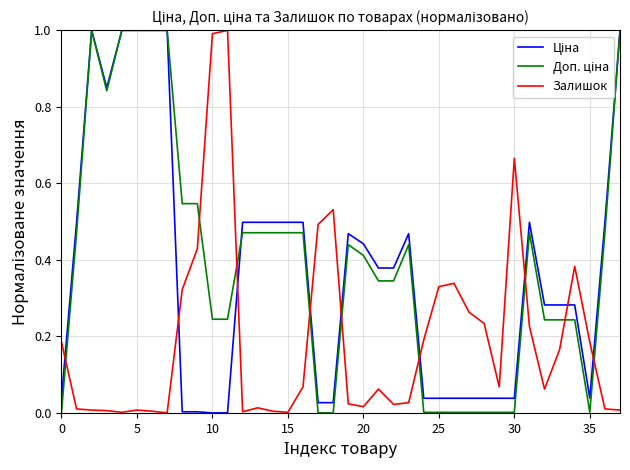

Which series has the largest total across all categories?

Доп. ціна